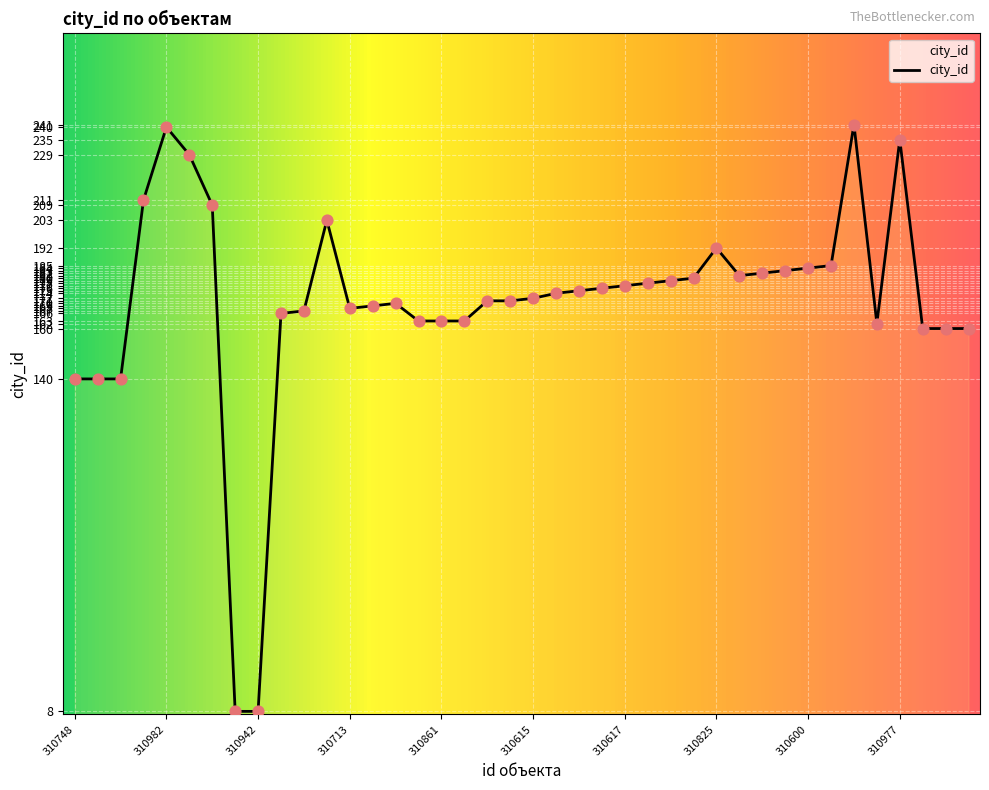

What is the difference between the maximum and minimum values?

233